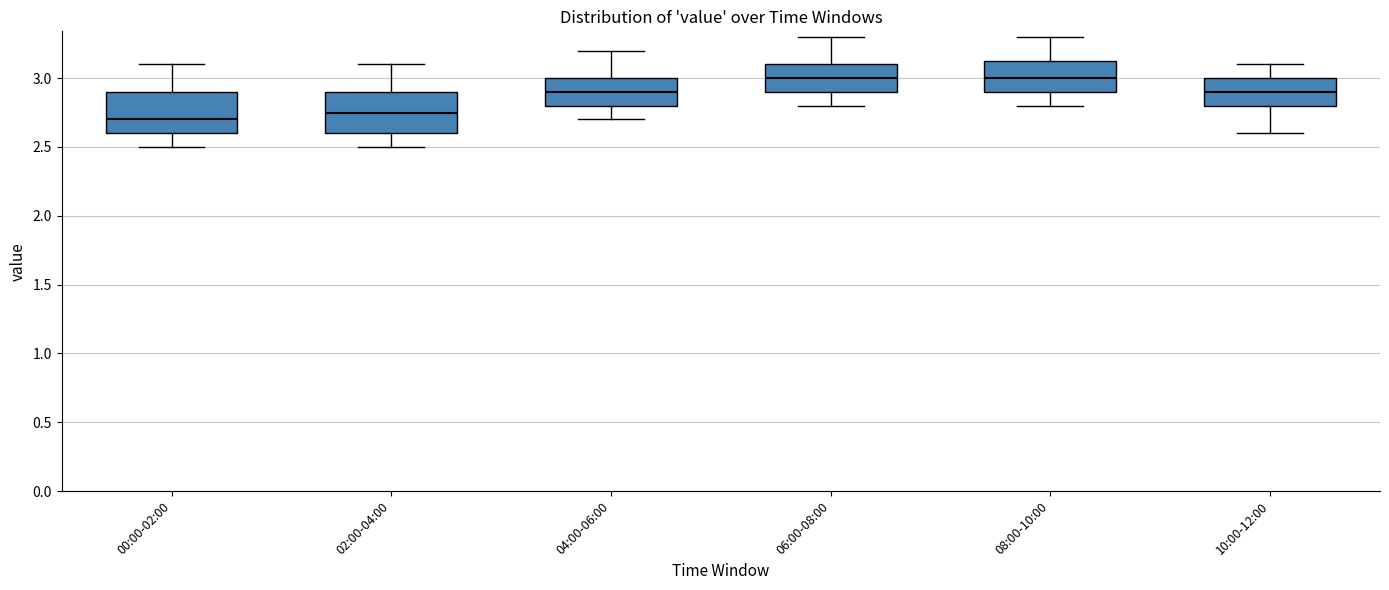

Where does the median line of the box for 02:00-04:00 sit on the y-axis? The values are not printed on the chart, so give them approximately, as read against the axis.

2.75